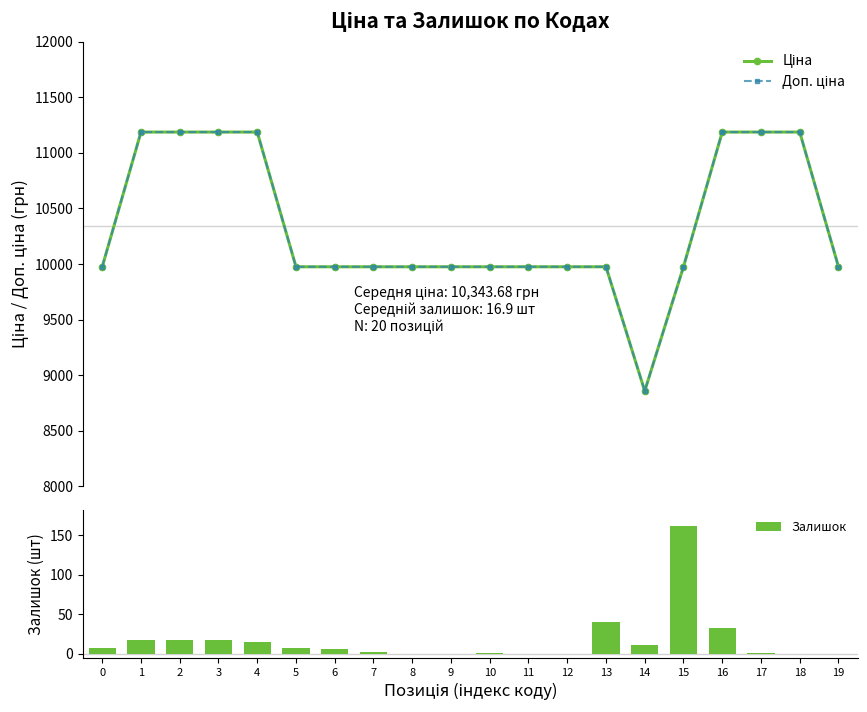

Between 16 and 11, which is larger?

16